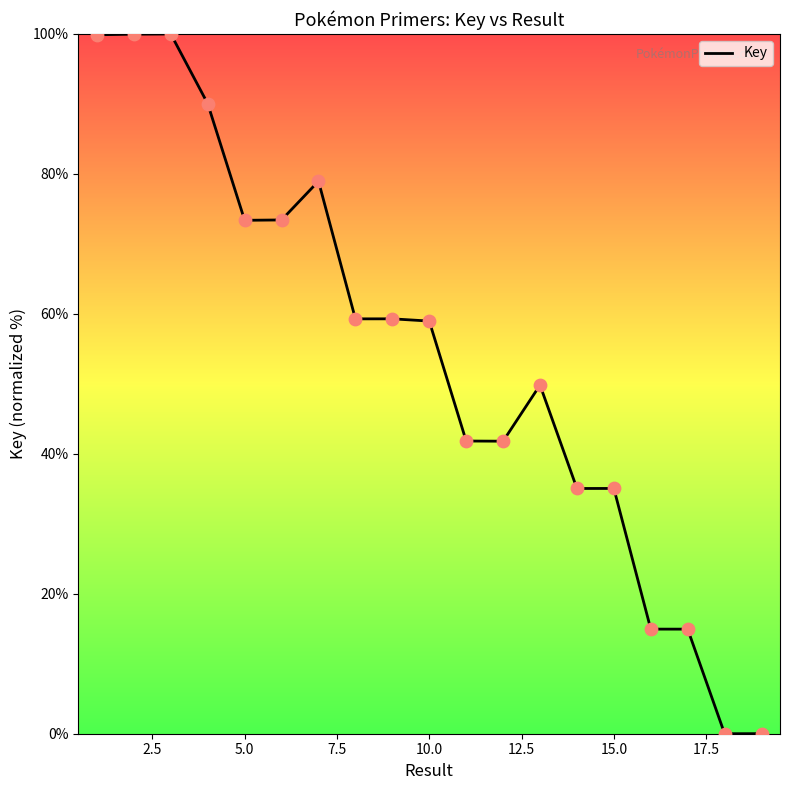

What is the maximum value shown in the chart?

100.0